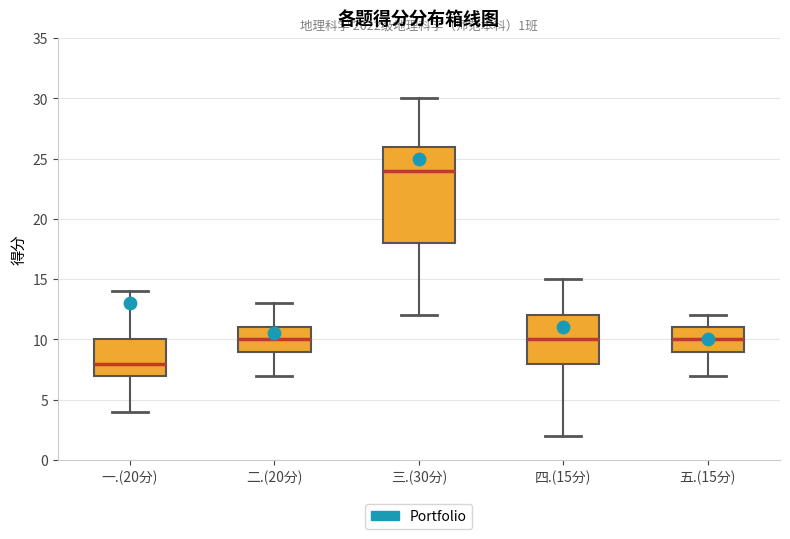

Which box is the tallest, from its lower edge to its upper edge?

三.(30分)